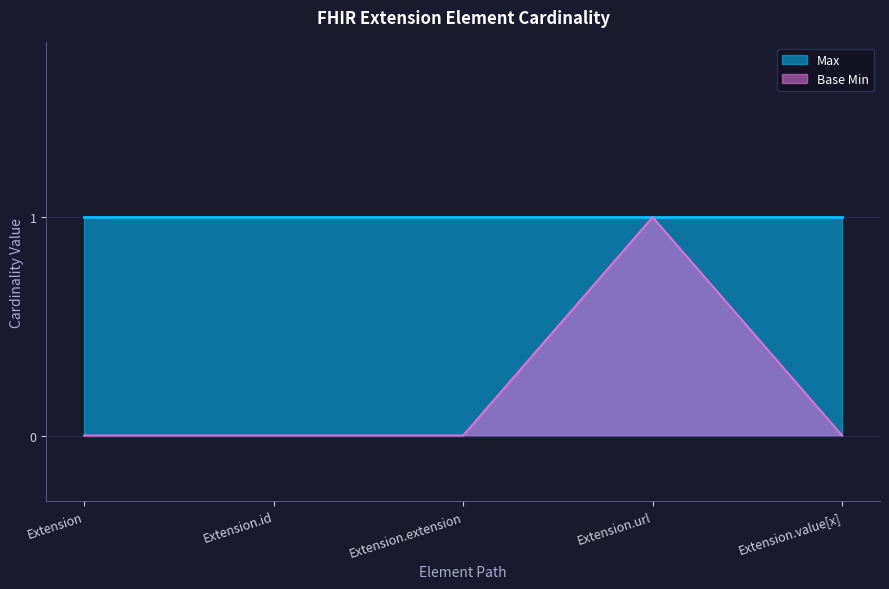

Which category has the highest value across all series?

Extension.url